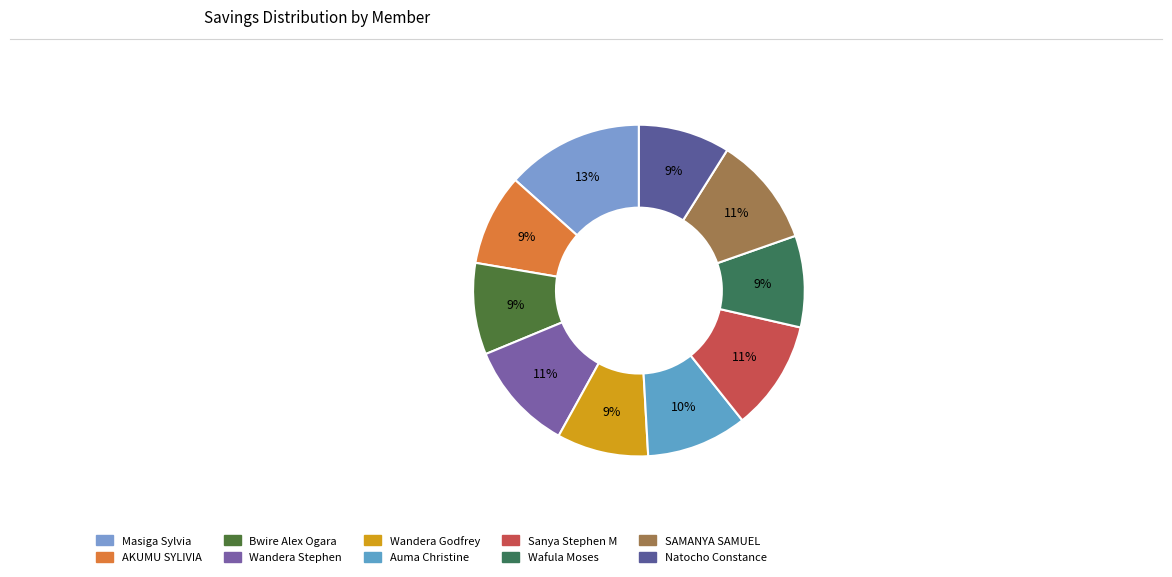

Is Natocho Constance the majority of the pie?

No